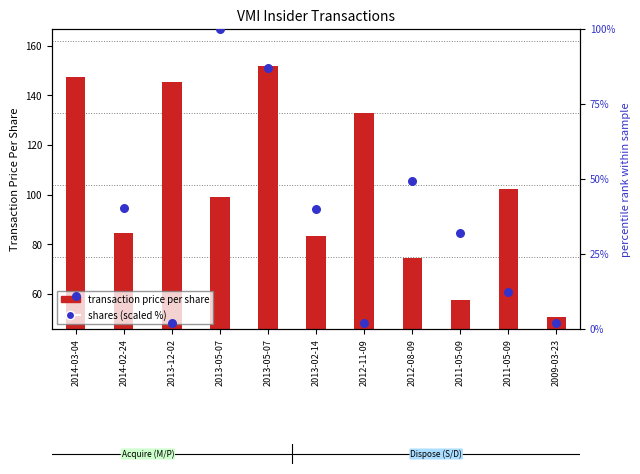

Which series has the widest spread of Y values?

transaction price per share